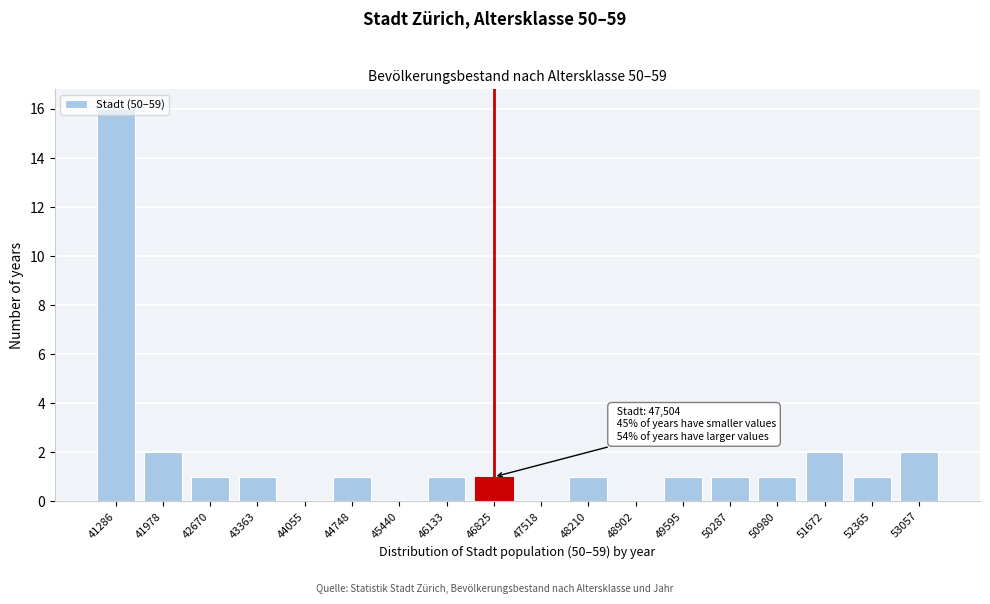

What is the change in value from 45440 to 52365?

+1